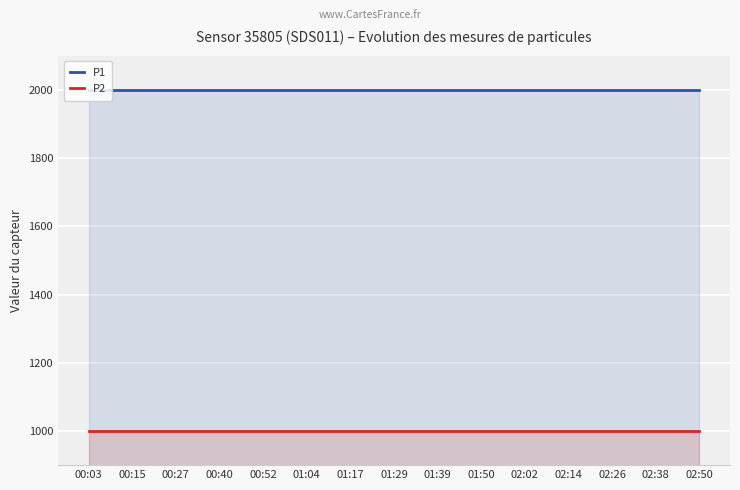

Rank the series at 02:38 from highest to lowest value.

P1, P2